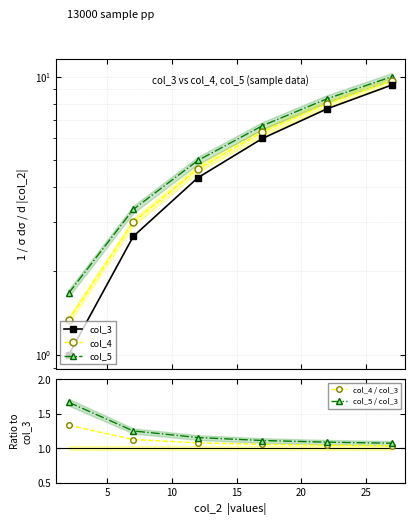

What is the average value of the col_3 series?

5.2